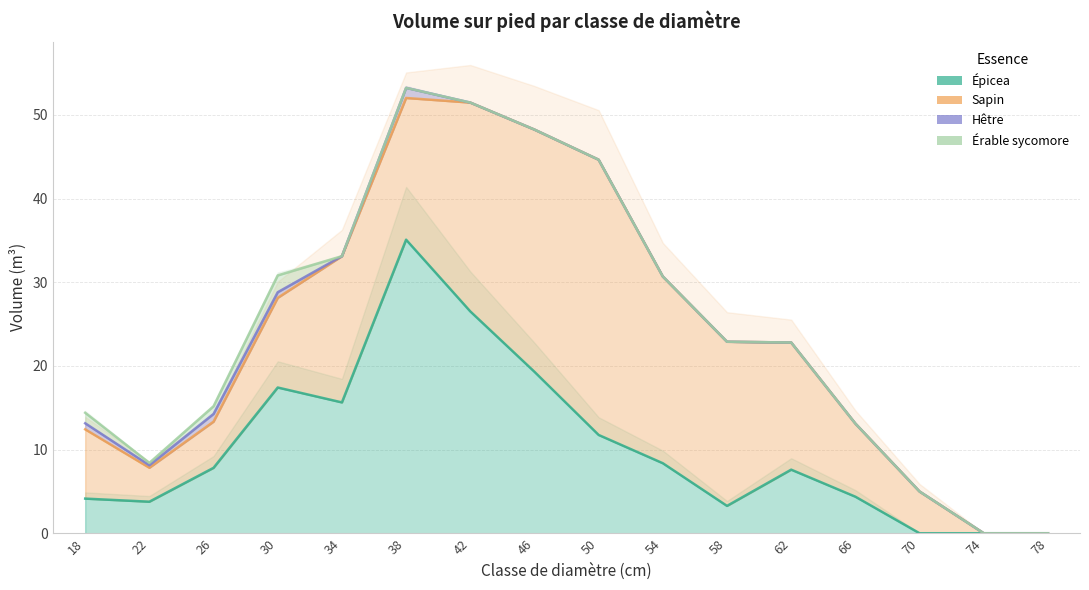

At which category is the sum across all series the highest?

38